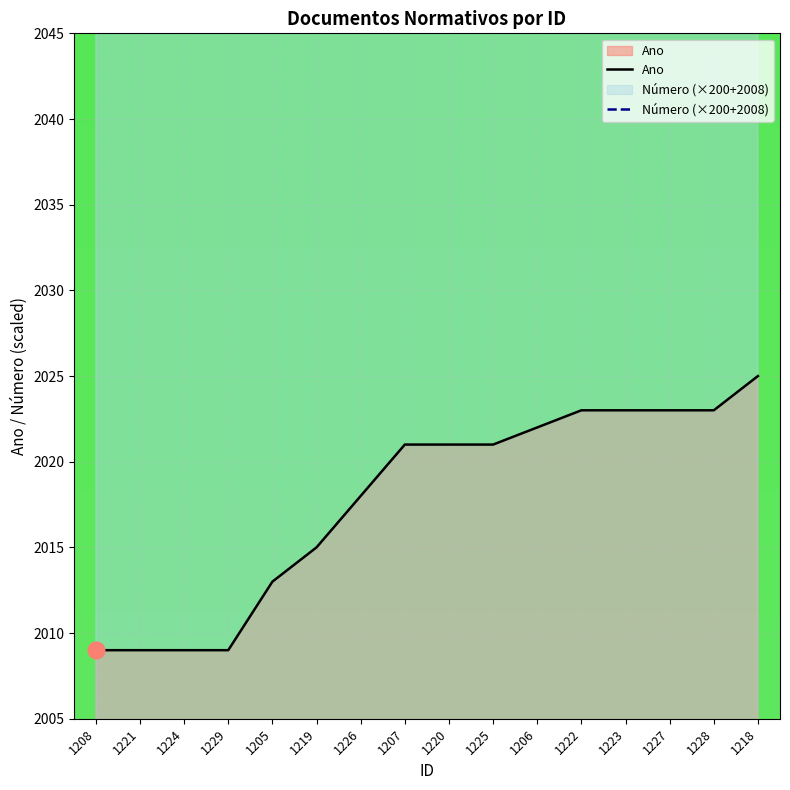

What is the difference between the maximum and minimum values in the Número (×200+2008) series?

600